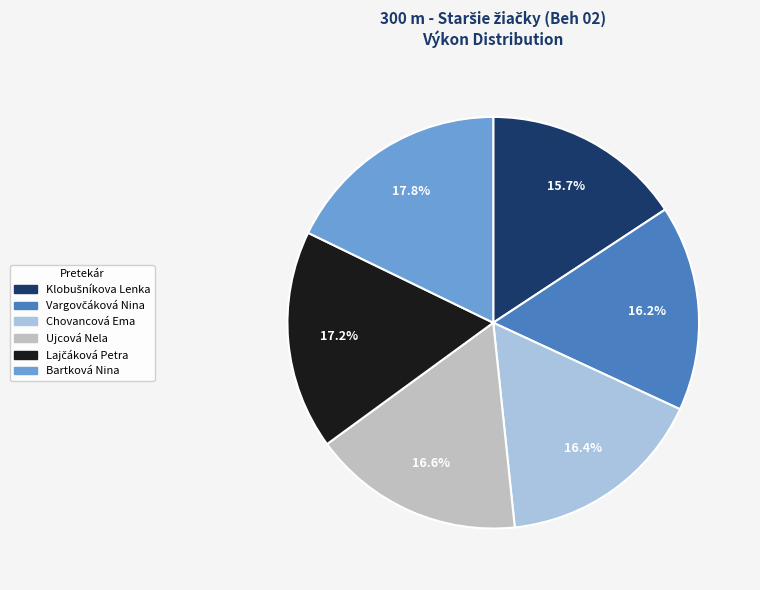

Between Ujcová Nela and Bartková Nina, which is larger?

Bartková Nina